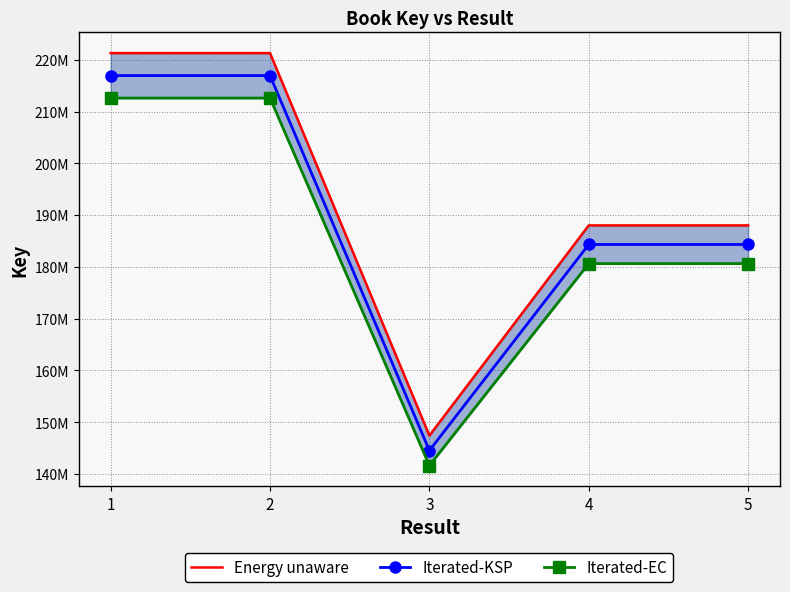

True or false: Iterated-KSP has a value of 184331801.0 at 5.

True